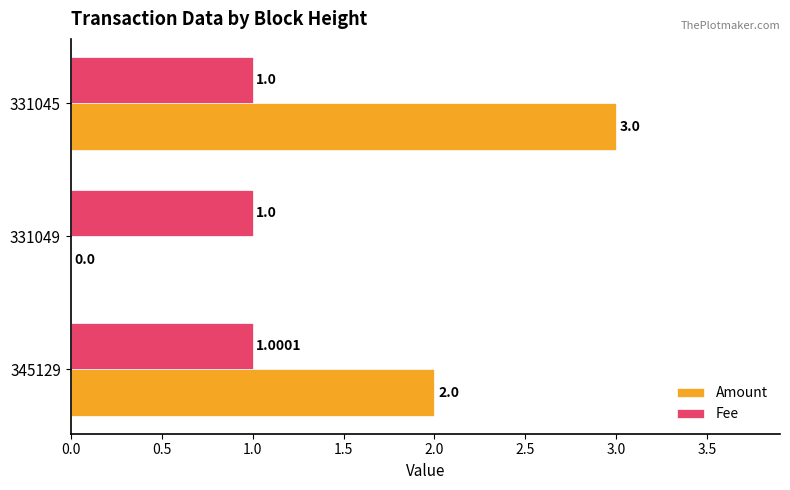

Which series has the largest total across all categories?

Amount